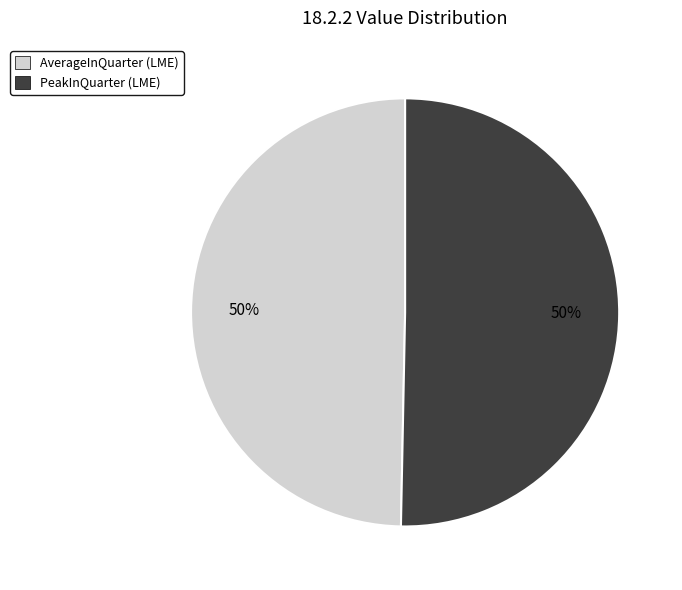

To the nearest percent, what is the combined percentage of AverageInQuarter (LME) and PeakInQuarter (LME)?

100%